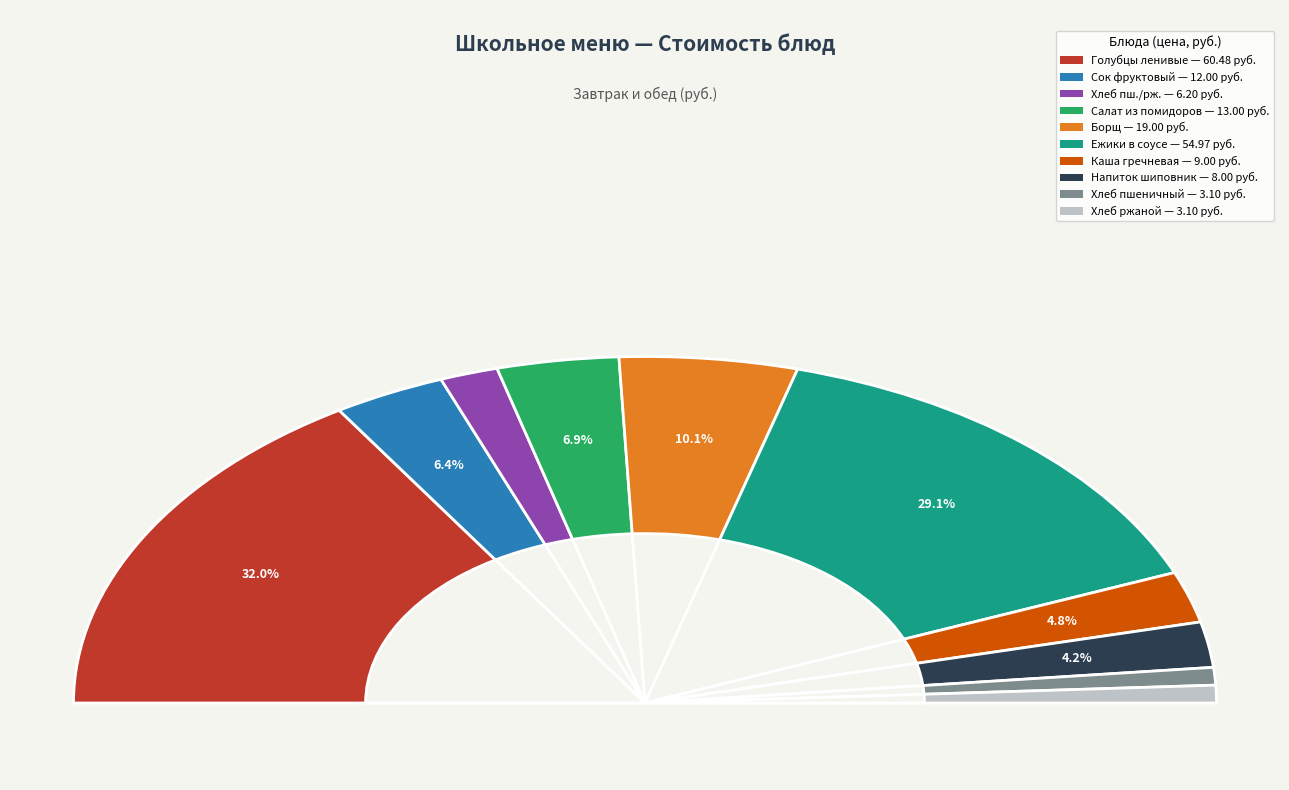

To the nearest percent, what is the difference between the Ежики в соусе and Хлеб пшеничный/ ржаной slice percentages?

26%